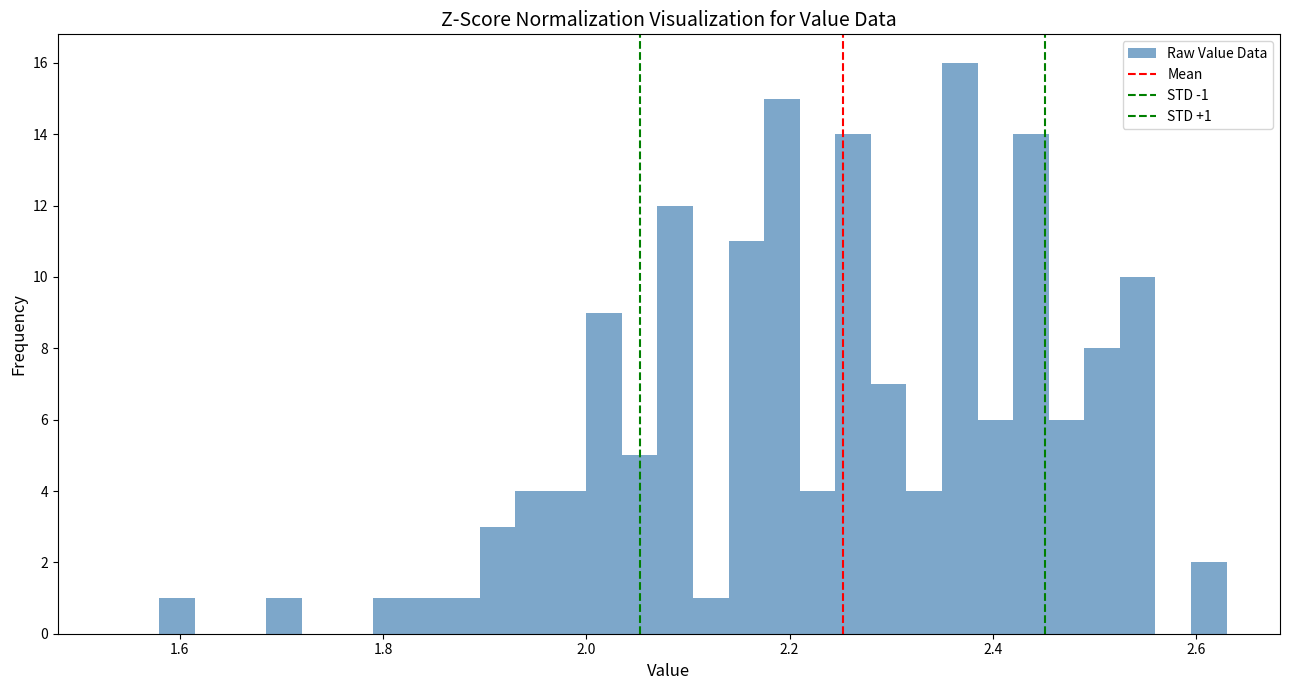

Read against the x-axis, roughly where is the centre of the tallest bar?

2.36